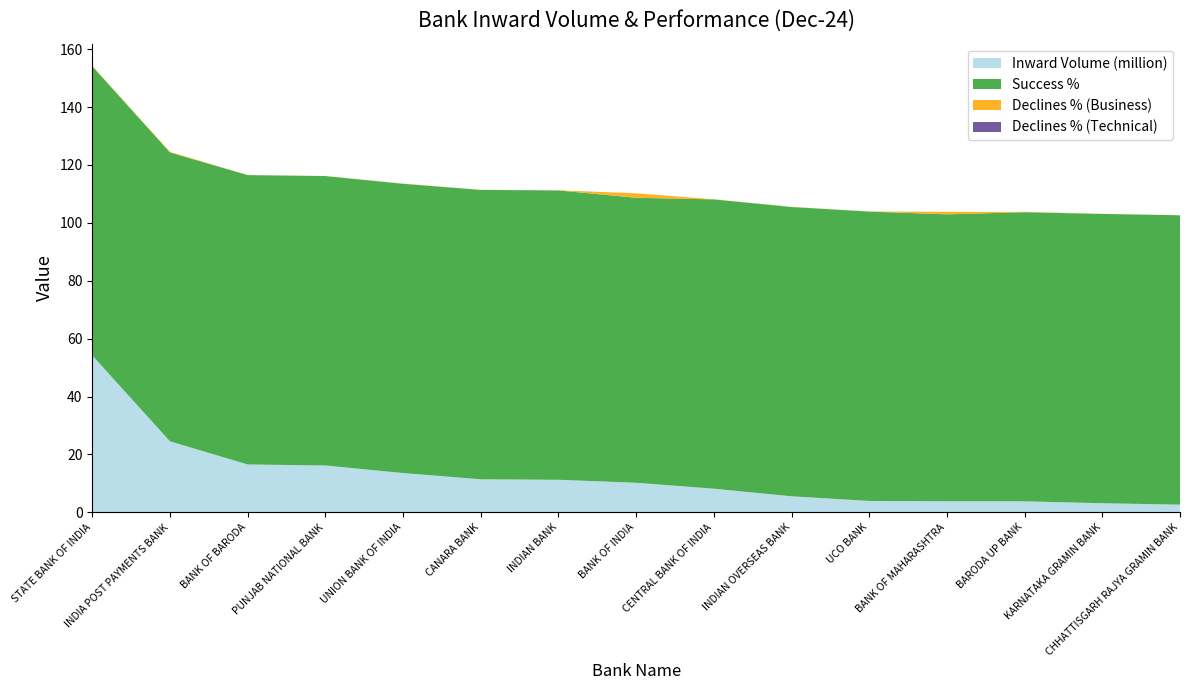

Reading left to right, what are all the values shown in this chart?

Inward Volume (million): STATE BANK OF INDIA=54.2	INDIA POST PAYMENTS BANK=24.5	BANK OF BARODA=16.5	PUNJAB NATIONAL BANK=16.2	UNION BANK OF INDIA=13.6	CANARA BANK=11.4	INDIAN BANK=11.2	BANK OF INDIA=10.2	CENTRAL BANK OF INDIA=8.2	INDIAN OVERSEAS BANK=5.5	UCO BANK=3.9	BANK OF MAHARASHTRA=3.8	BARODA UP BANK=3.8	KARNATAKA GRAMIN BANK=3.1	CHHATTISGARH RAJYA GRAMIN BANK=2.6
Success %: STATE BANK OF INDIA=99.9	INDIA POST PAYMENTS BANK=99.8	BANK OF BARODA=100.0	PUNJAB NATIONAL BANK=100.0	UNION BANK OF INDIA=99.9	CANARA BANK=100.0	INDIAN BANK=100.0	BANK OF INDIA=98.4	CENTRAL BANK OF INDIA=99.9	INDIAN OVERSEAS BANK=99.9	UCO BANK=100.0	BANK OF MAHARASHTRA=99.1	BARODA UP BANK=99.9	KARNATAKA GRAMIN BANK=100.0	CHHATTISGARH RAJYA GRAMIN BANK=100.0
Declines % (Business): STATE BANK OF INDIA=0.1	INDIA POST PAYMENTS BANK=0.2	BANK OF BARODA=0.0	PUNJAB NATIONAL BANK=0.0	UNION BANK OF INDIA=0.1	CANARA BANK=0.0	INDIAN BANK=0.0	BANK OF INDIA=1.6	CENTRAL BANK OF INDIA=0.1	INDIAN OVERSEAS BANK=0.1	UCO BANK=0.0	BANK OF MAHARASHTRA=0.9	BARODA UP BANK=0.1	KARNATAKA GRAMIN BANK=0.0	CHHATTISGARH RAJYA GRAMIN BANK=0.0
Declines % (Technical): STATE BANK OF INDIA=0.0	INDIA POST PAYMENTS BANK=0.0	BANK OF BARODA=0.0	PUNJAB NATIONAL BANK=0.0	UNION BANK OF INDIA=0.0	CANARA BANK=0.0	INDIAN BANK=0.0	BANK OF INDIA=0.0	CENTRAL BANK OF INDIA=0.0	INDIAN OVERSEAS BANK=0.0	UCO BANK=0.0	BANK OF MAHARASHTRA=0.0	BARODA UP BANK=0.0	KARNATAKA GRAMIN BANK=0.0	CHHATTISGARH RAJYA GRAMIN BANK=0.0